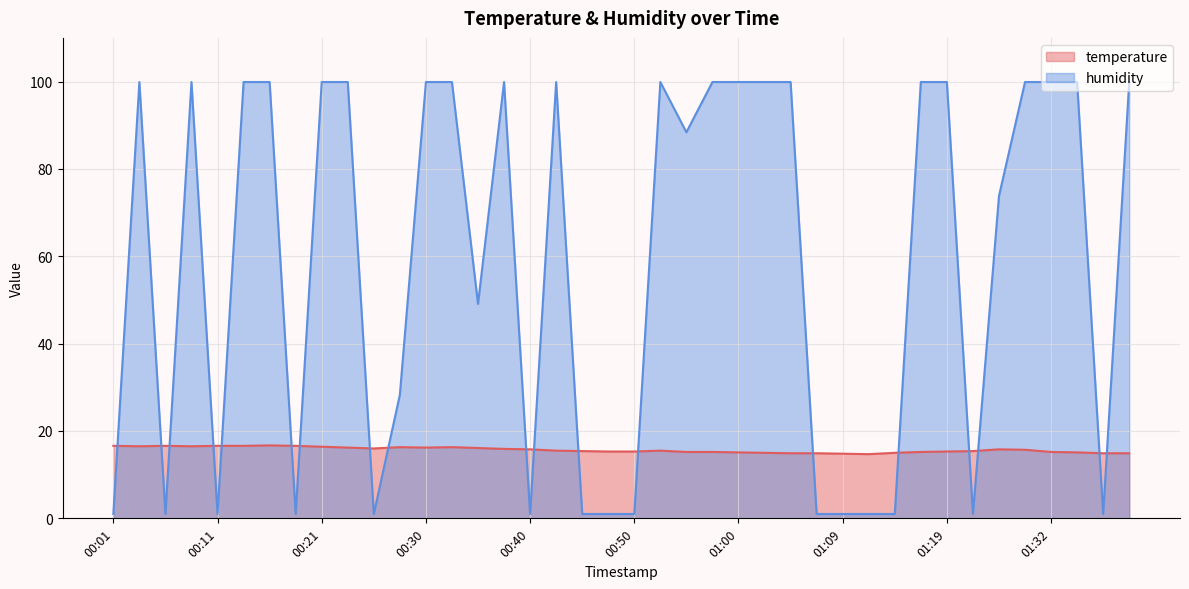

True or false: humidity and temperature intersect in this chart.

True